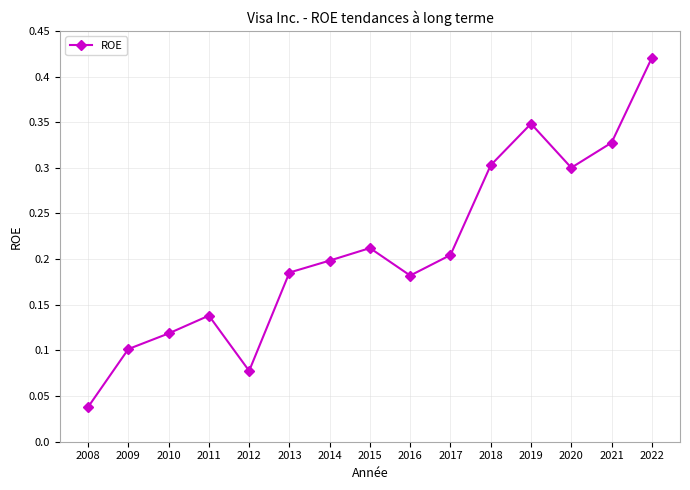

How many interior local valleys (lower than both neighbors) does the data have?

3